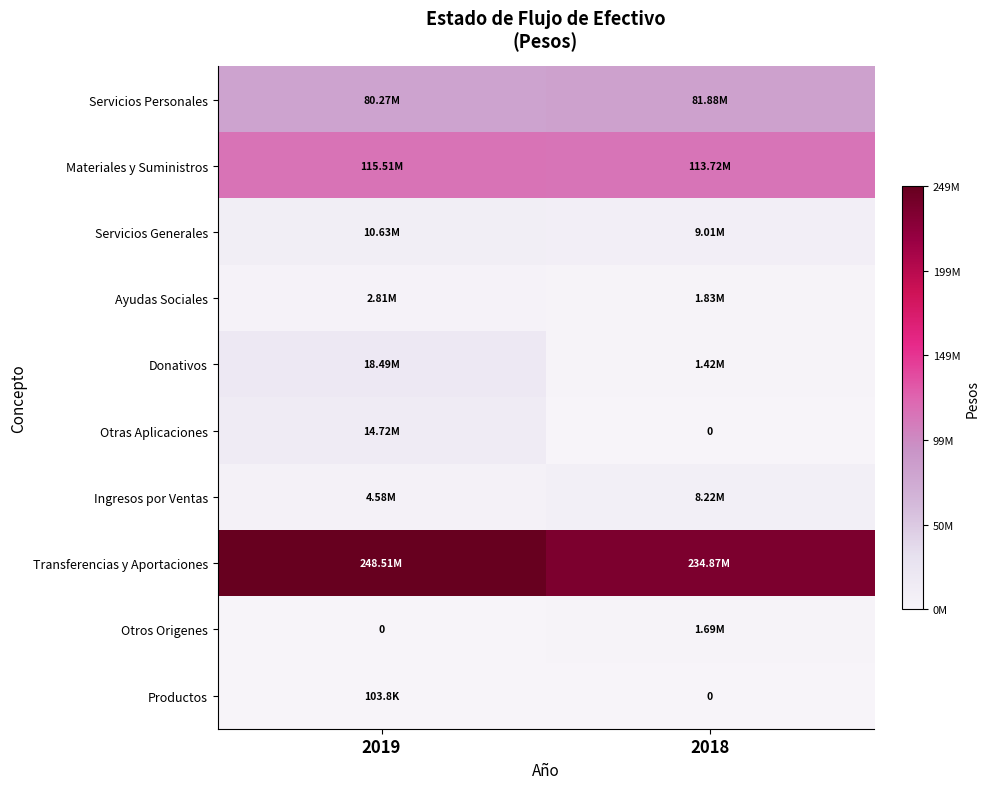

The Productos series shows 154066.8 at 2019. True or false?

False